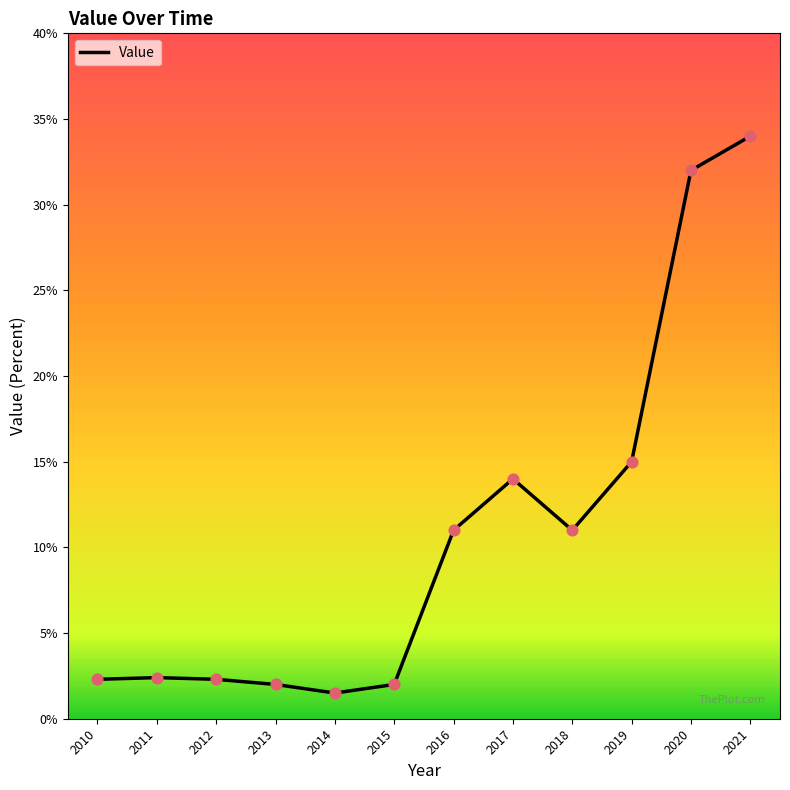

What is the ratio of the value at 2010 to the value at 2018?

0.2